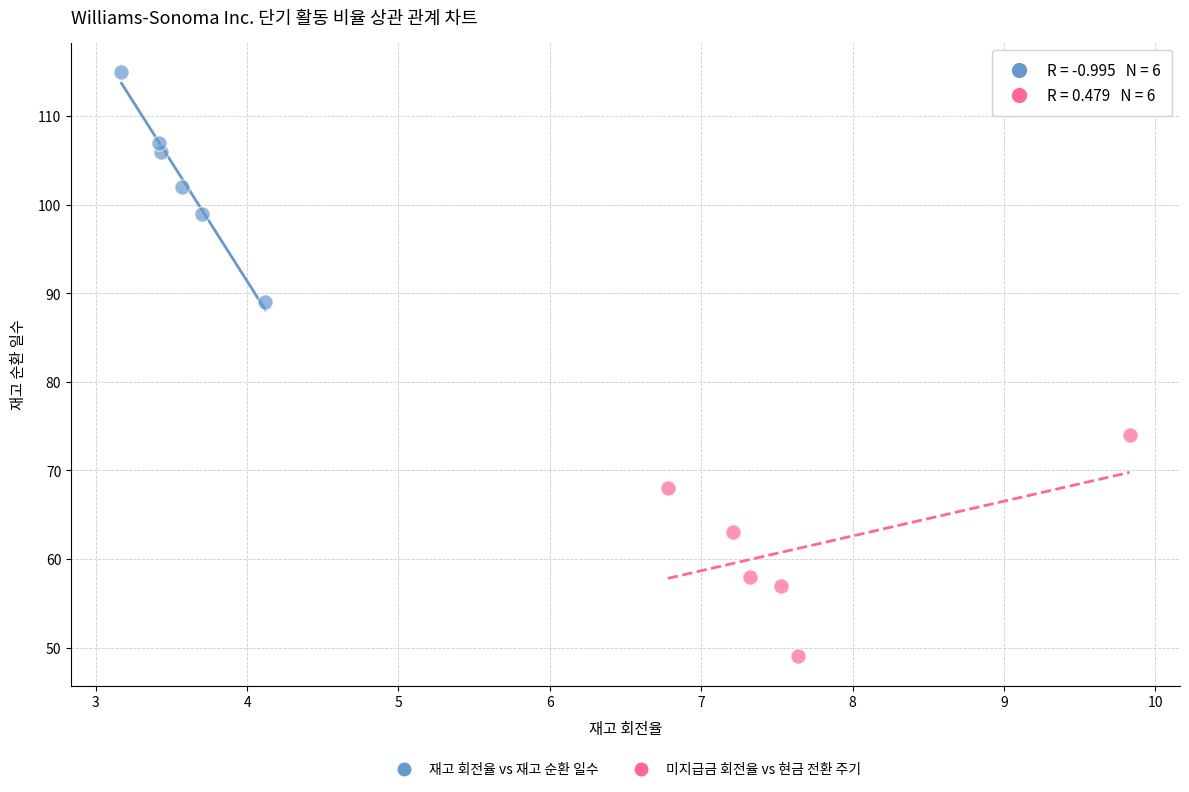

Which series reaches the maximum Y coordinate?

재고 회전율 vs 재고 순환 일수